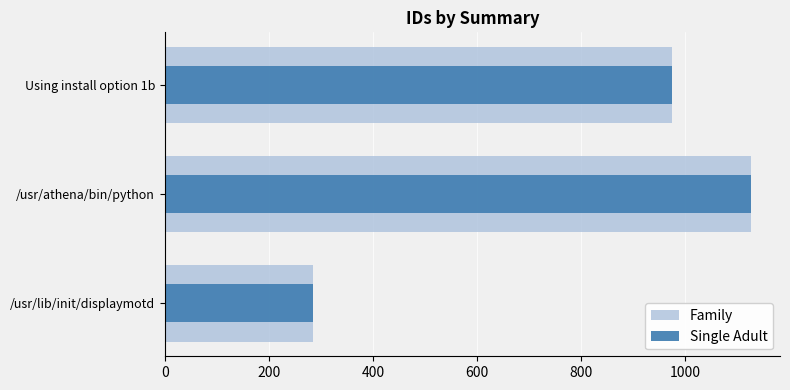

What is the smallest value displayed?

284